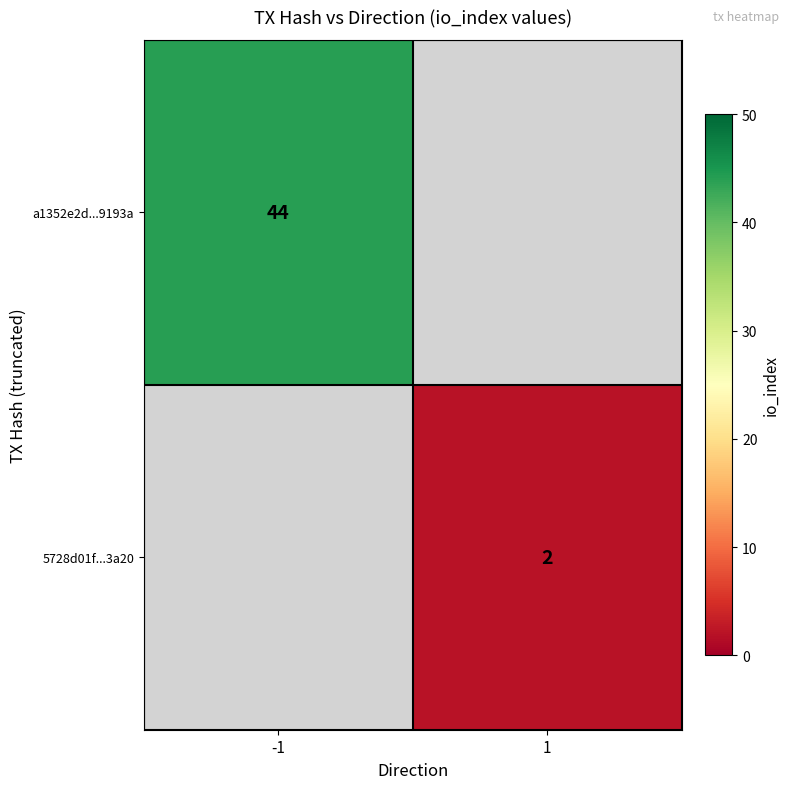

The value of a1352e2d...9193a at -1 is 17. True or false?

False